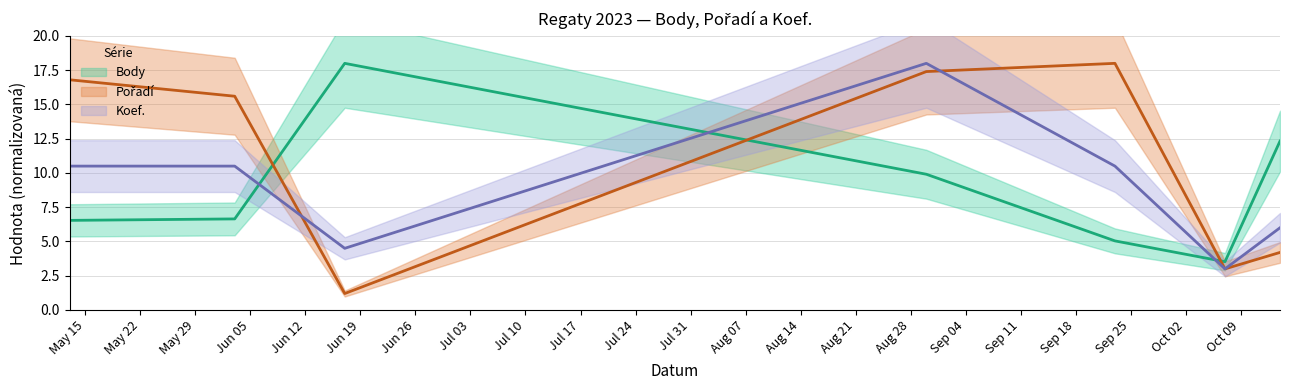

What is the highest value of the Pořadí series?

18.0